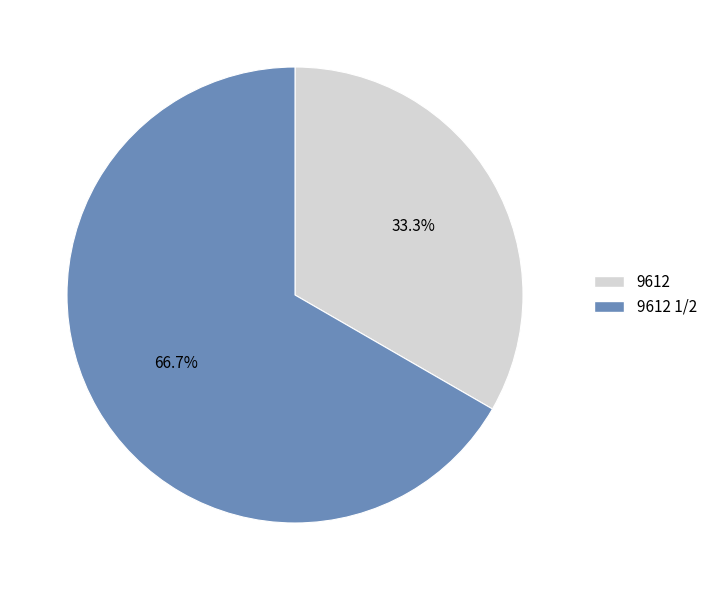

Which category has the biggest portion of the pie?

9612 1/2